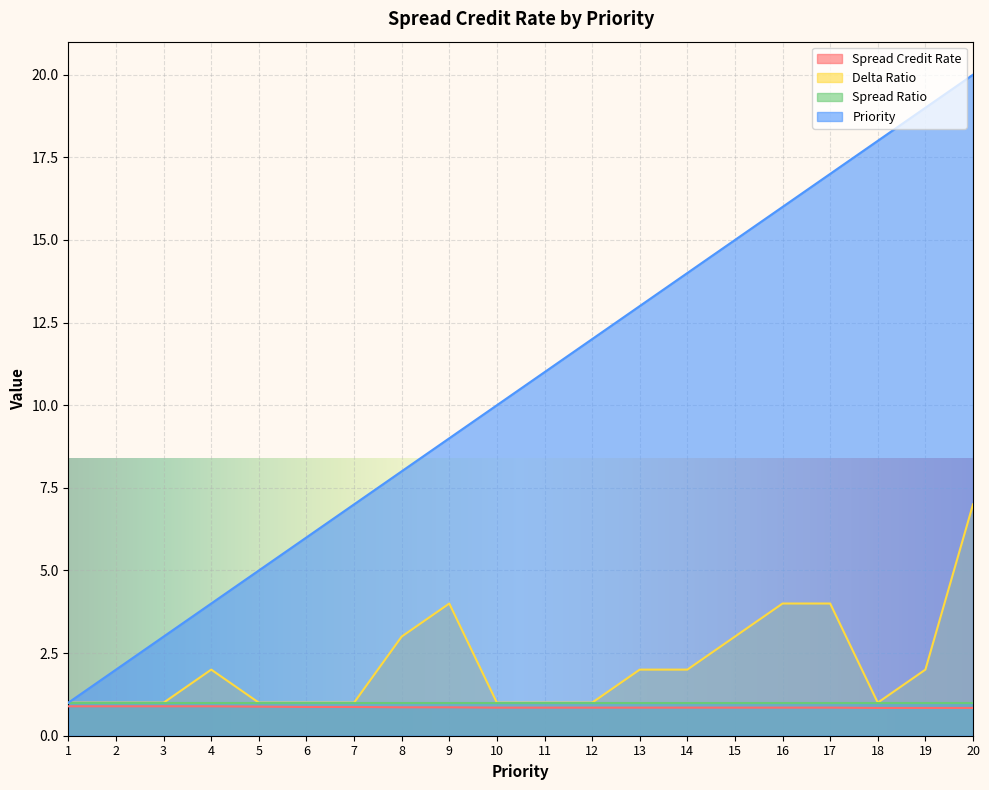

How many series are shown in this chart?

4